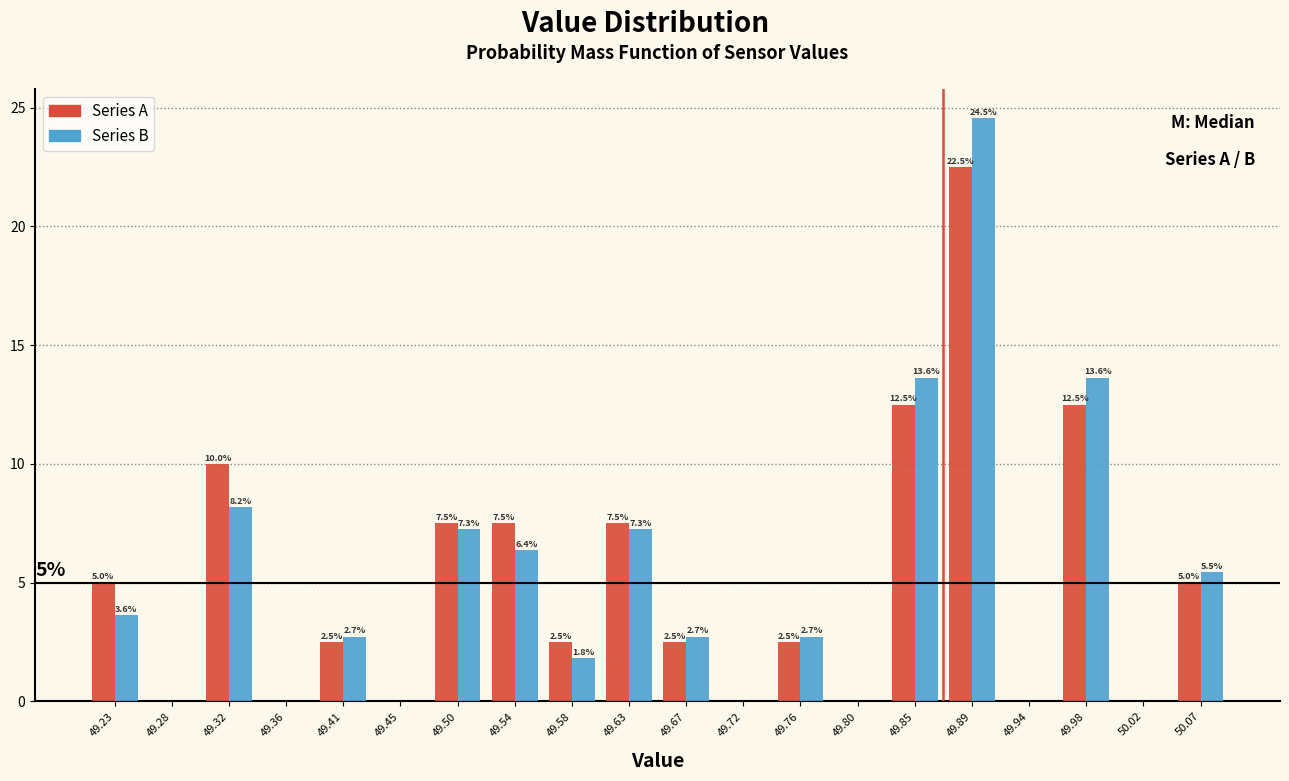

In the Series B series, which range on the x-axis has the tallest bar?

49.870 to 49.914